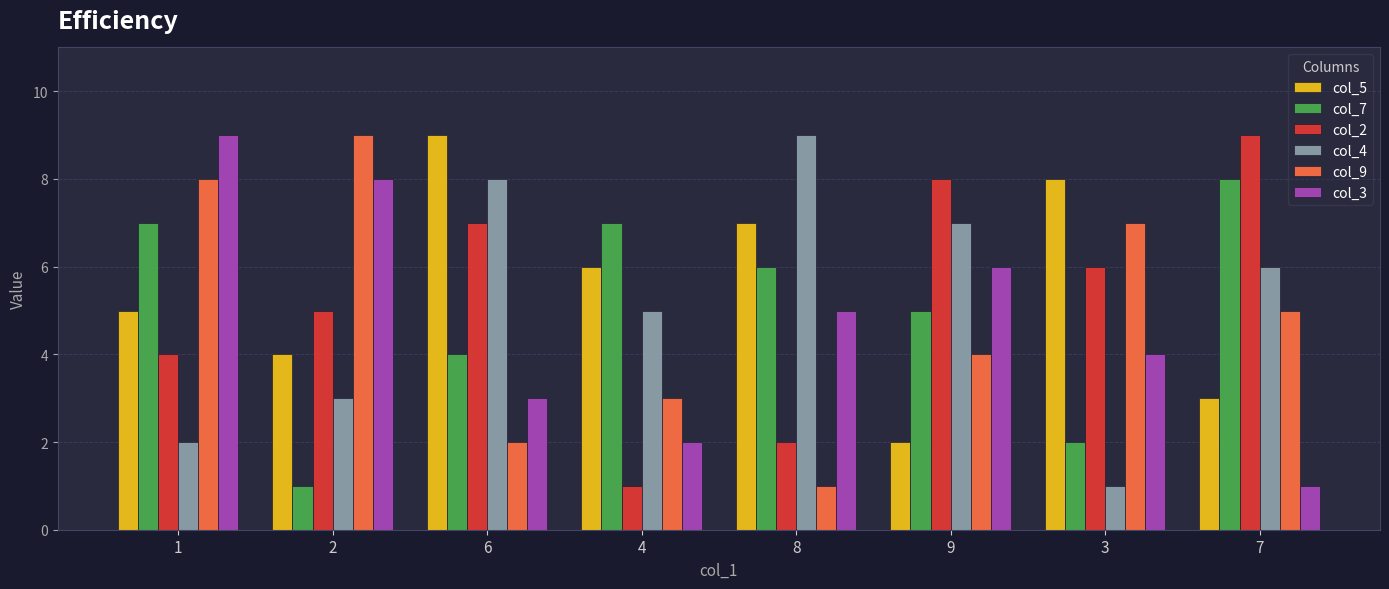

Between 1 and 9, which series saw the biggest shift?

col_4